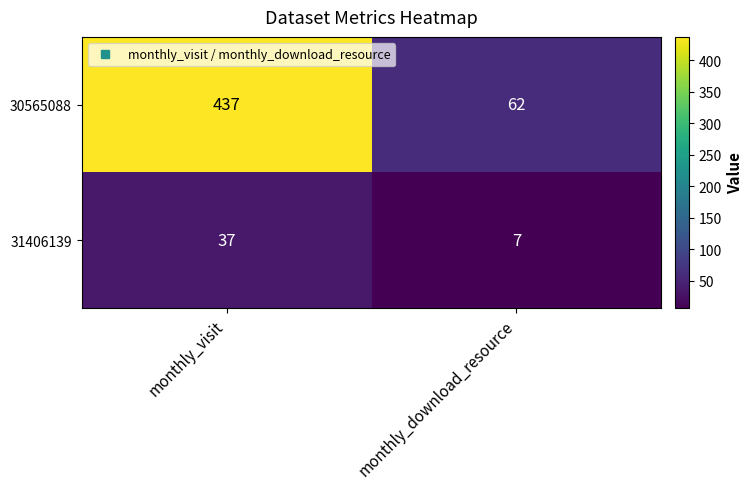

What is the approximate value of 31406139 at monthly_download_resource?

7